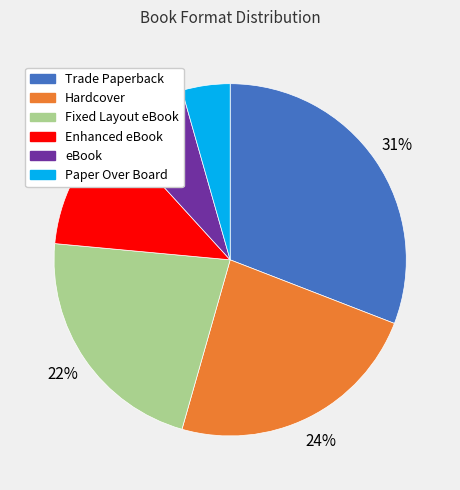

What is the ratio of the value at Fixed Layout eBook to the value at Trade Paperback?

0.7